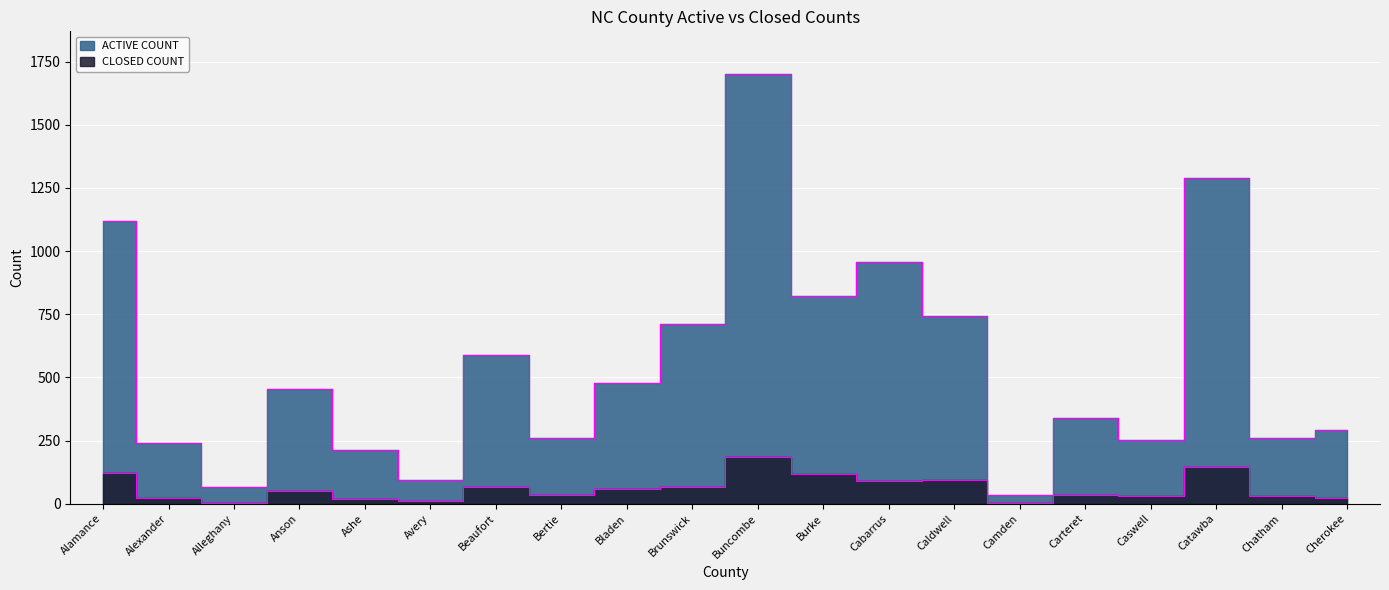

True or false: CLOSED COUNT has a value of 185 at Buncombe.

True